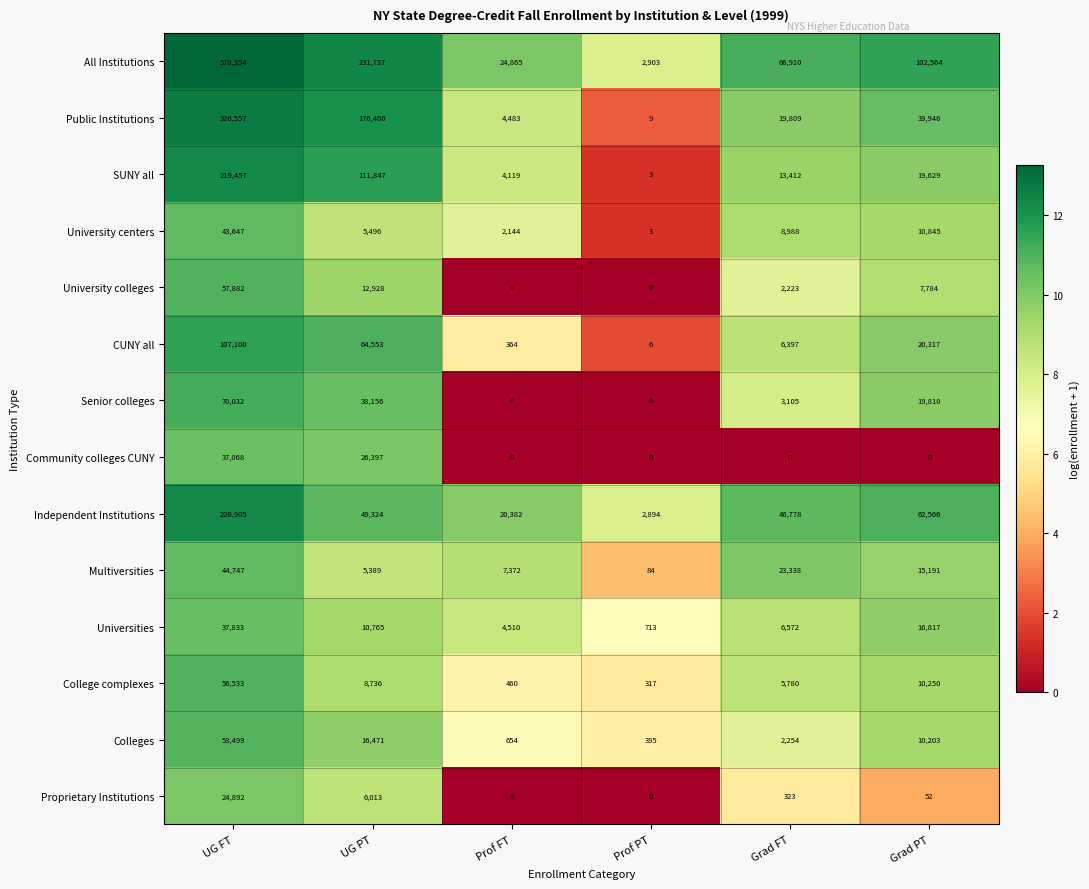

Between Prof PT and Grad FT, which series saw the biggest shift?

All Institutions